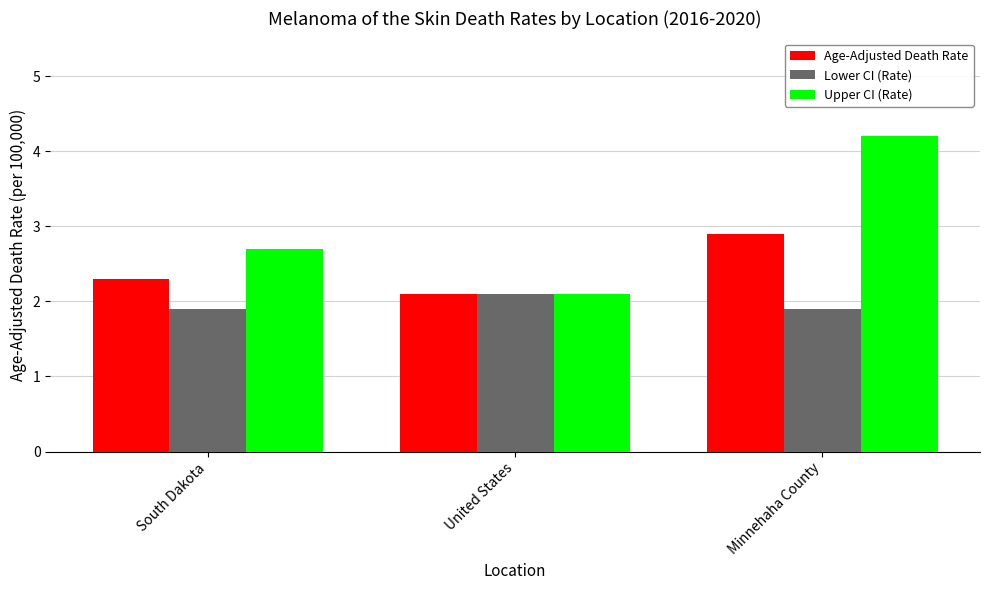

What is the label of the 2nd bar from the right?

United States